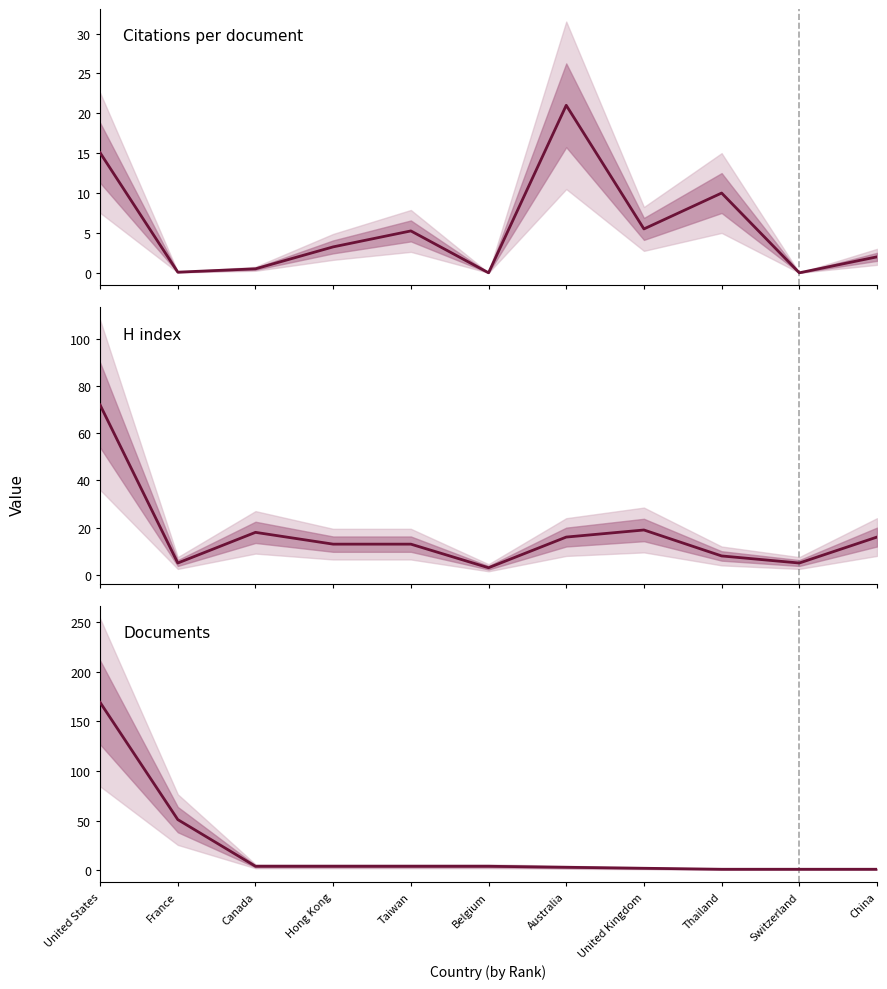

How many times do Citations per document and H index cross each other?

4